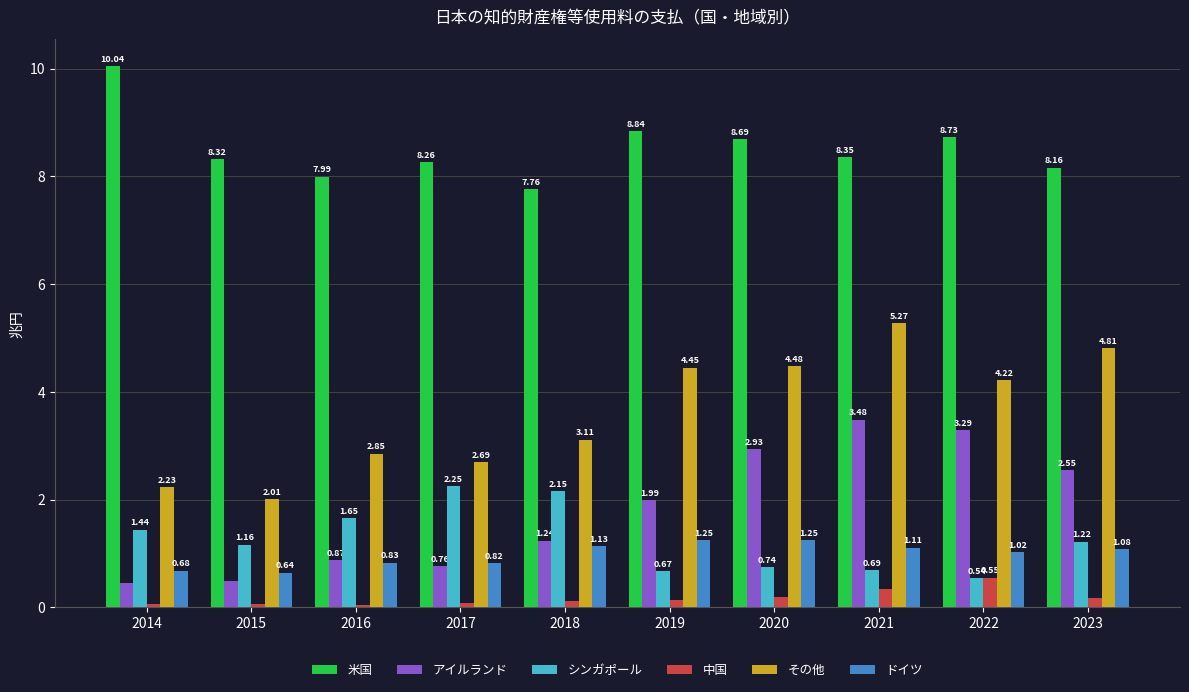

What are all the series names shown in the legend?

米国, アイルランド, シンガポール, 中国, その他, ドイツ